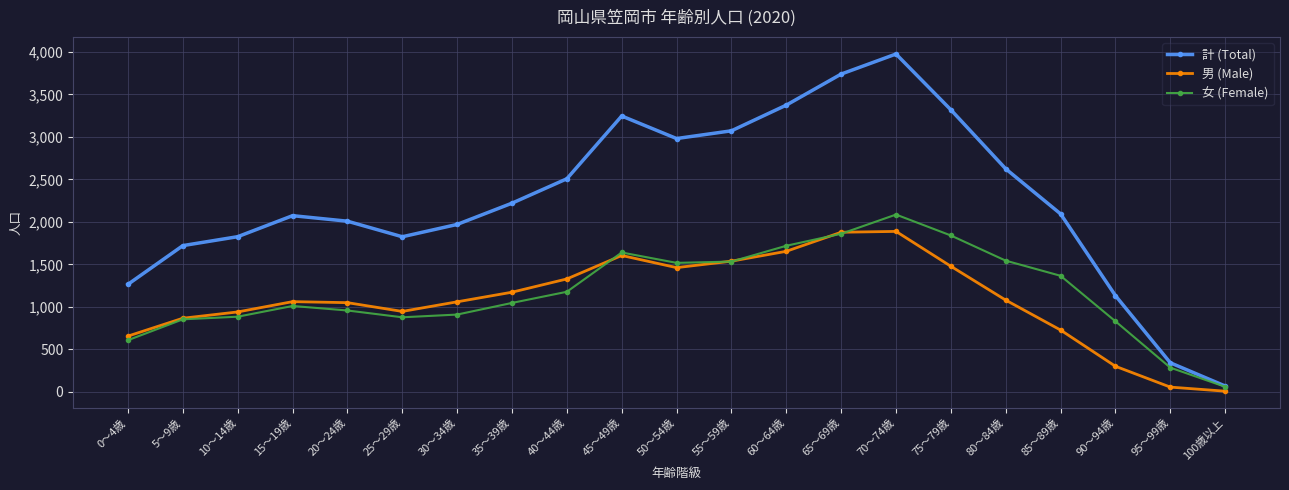

How many data points in 女 (Female) are less than 1047?

10